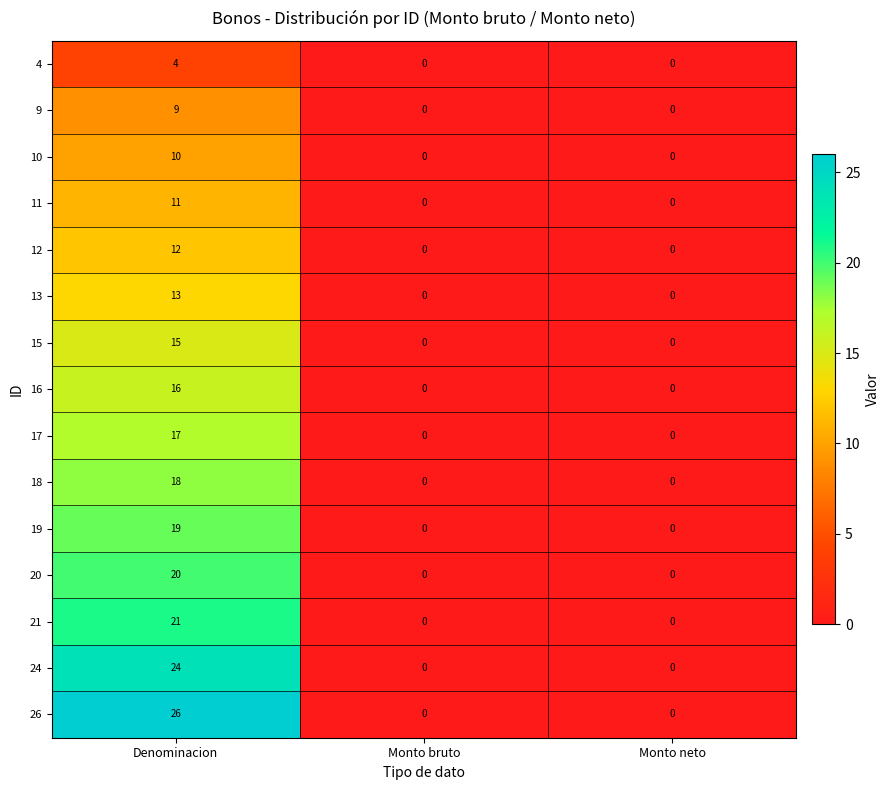

What is the spread (max minus min) of values at Denominacion?

22